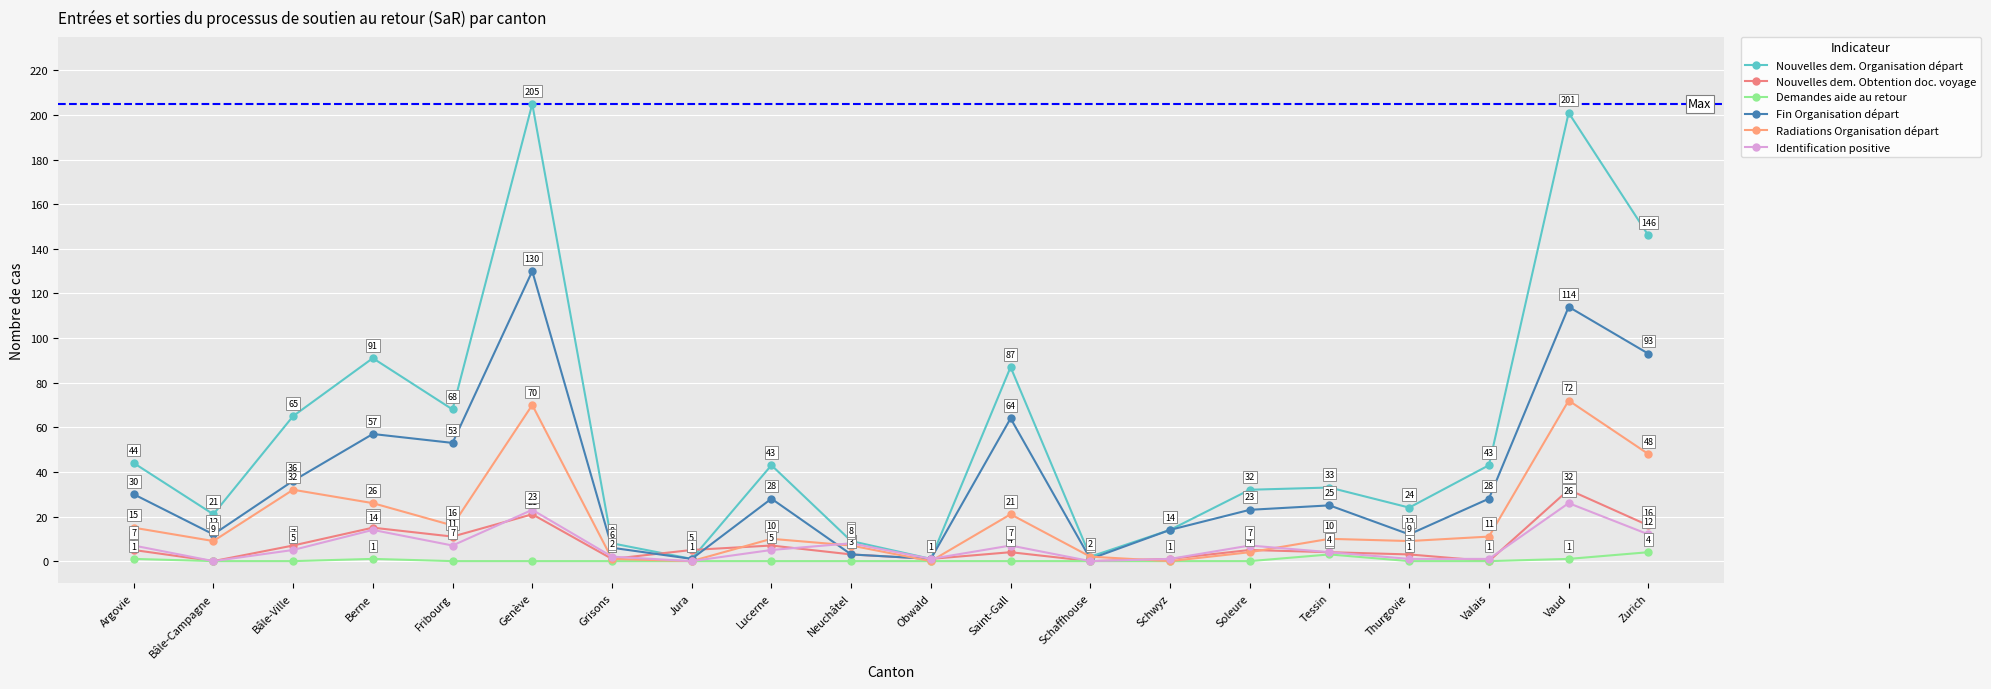

Count the number of categories in the chart.

20